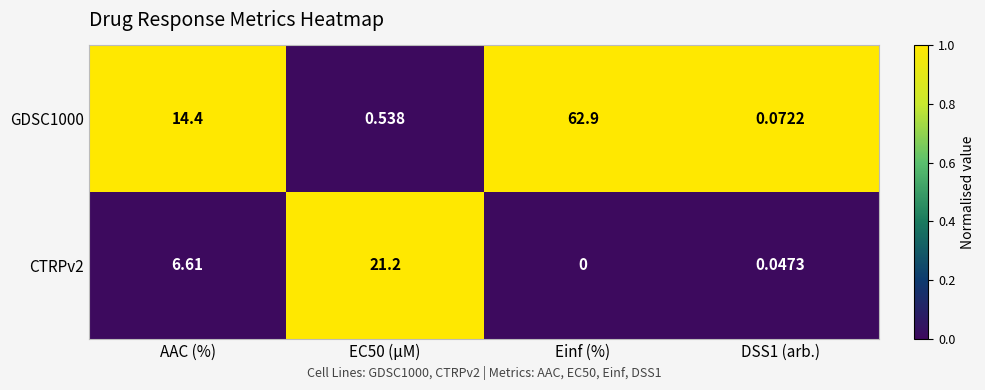

Is the value of CTRPv2 at Einf (%) greater than the value of GDSC1000 at EC50 (µM)?

No